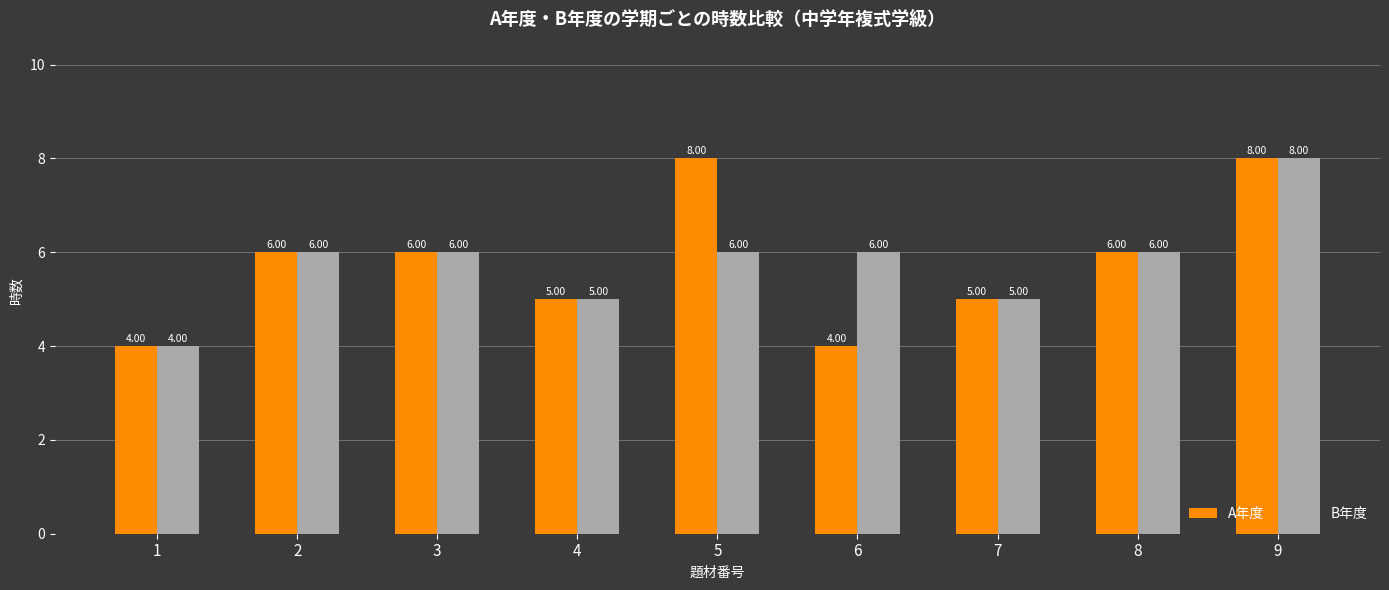

The value of B年度 at 7 is 5. True or false?

True